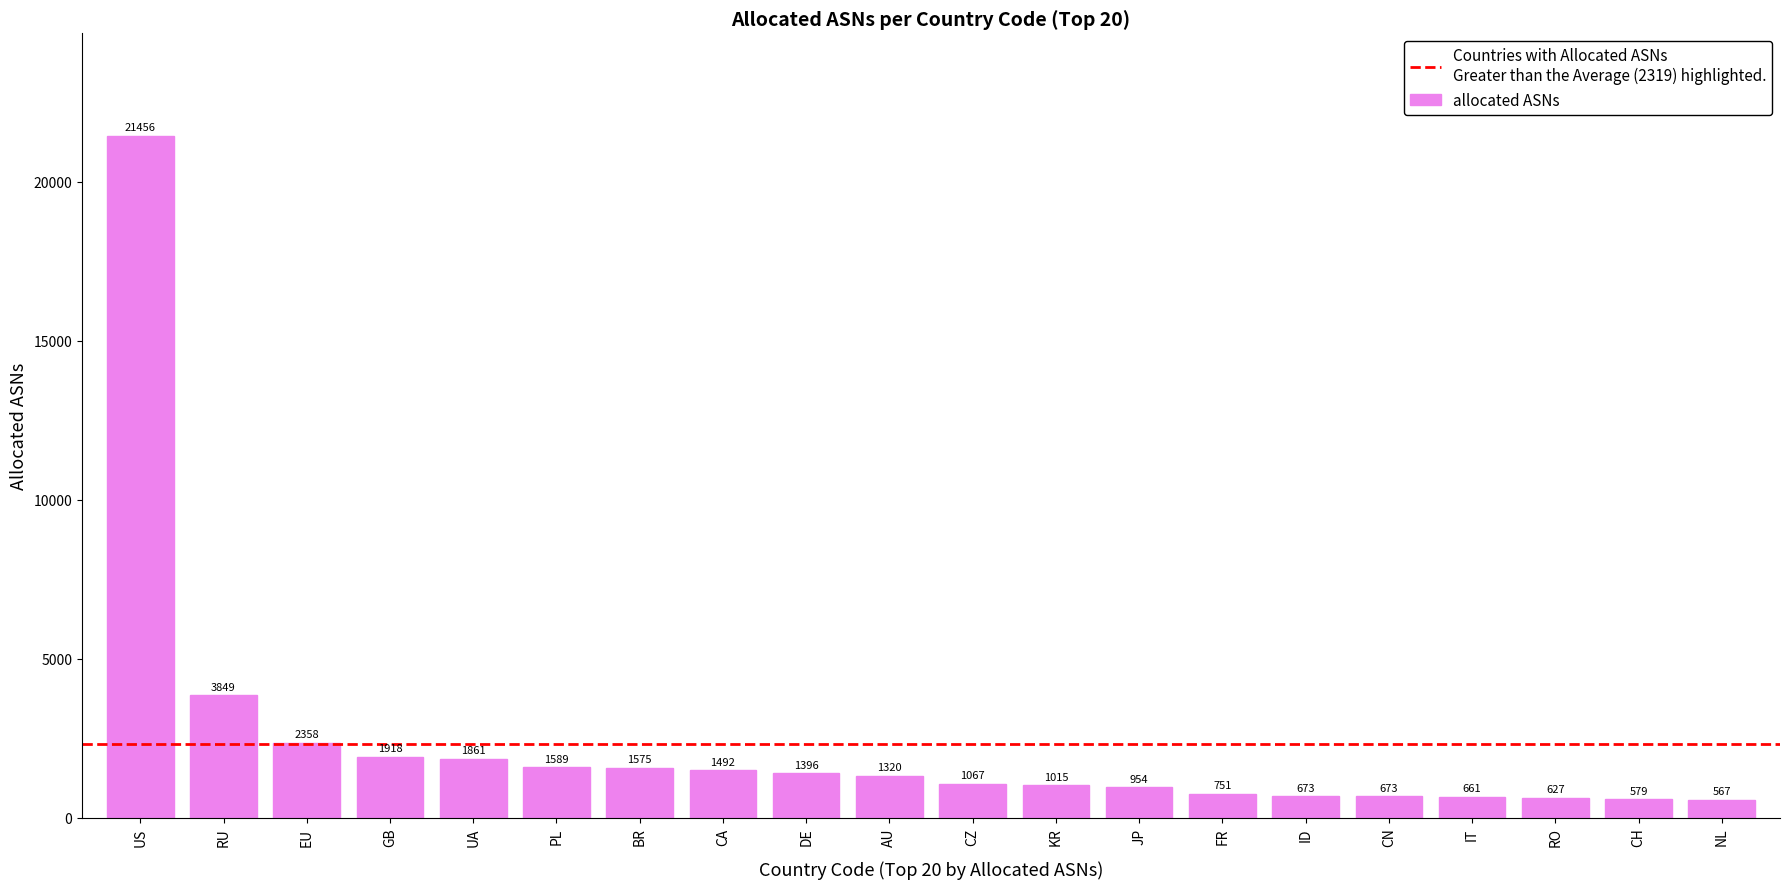

What is the greatest value displayed?

21456